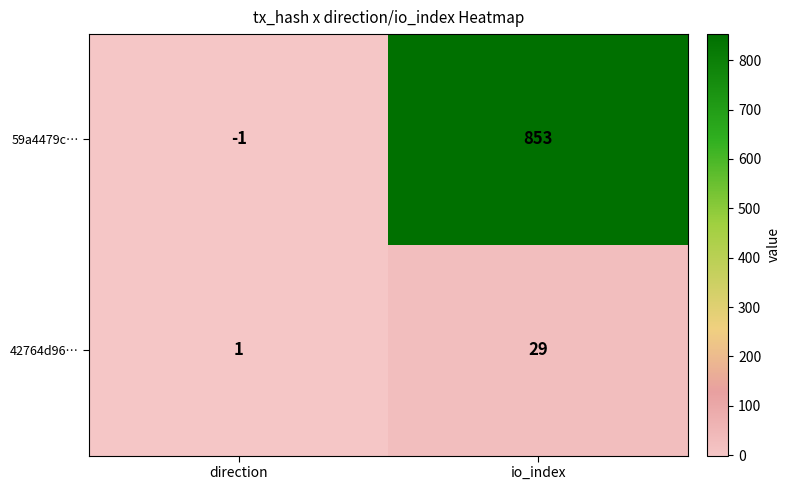

Is it true that 59a4479c… equals 567 at io_index?

False